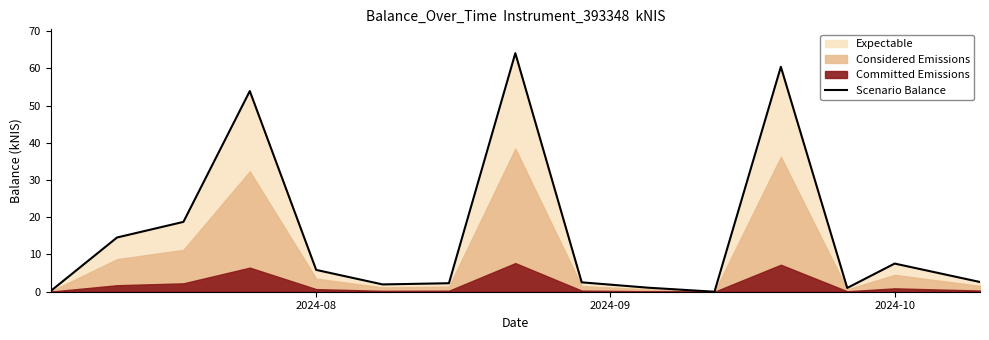

How many points are lower than both their immediate neighbors (excluding endpoints)?

3